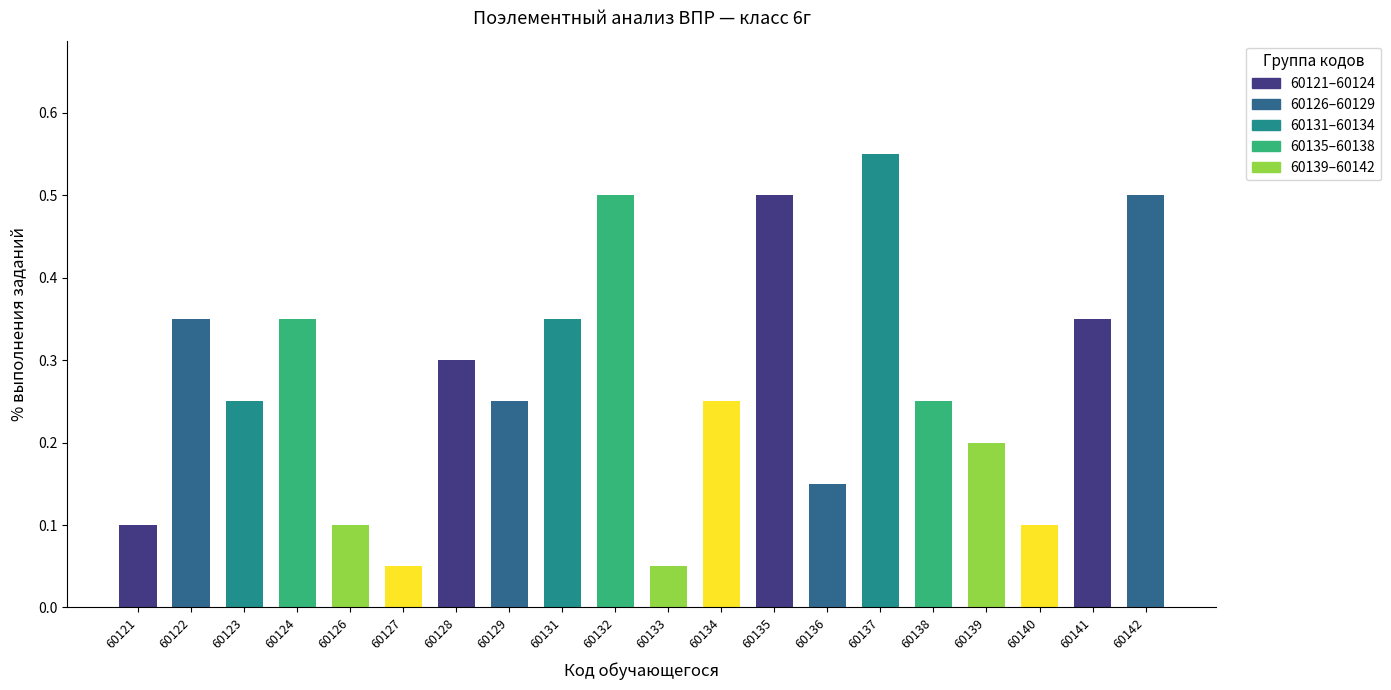

The chart shows a value of 0.5 at 60132. True or false?

True